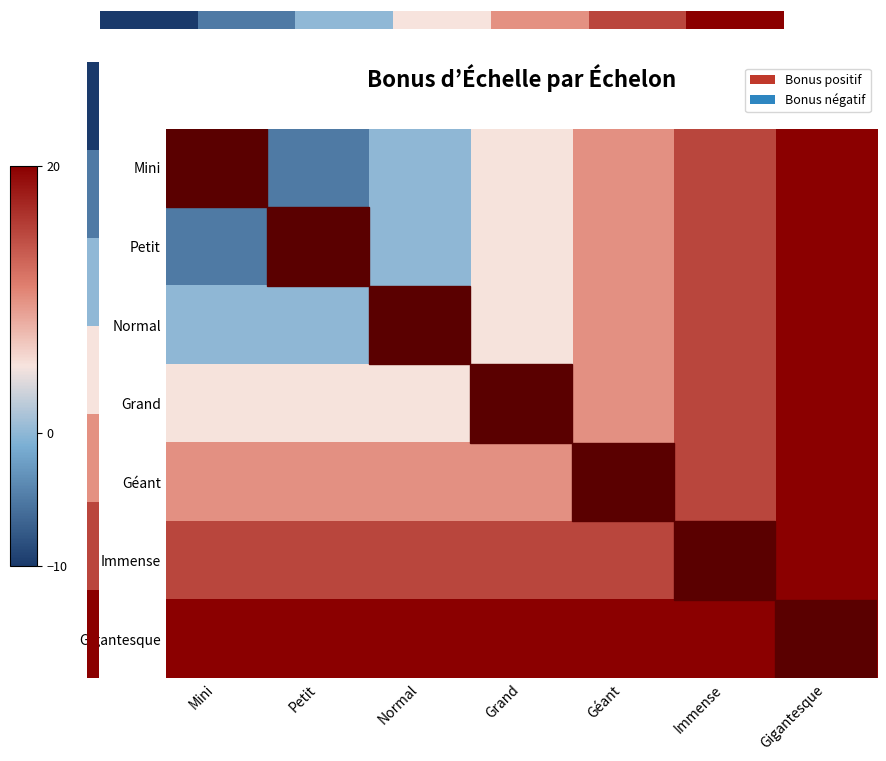

Reading left to right, list all the values displayed in this chart.

Mini: Mini=-10	Petit=-5	Normal=0	Grand=5	Géant=10	Immense=15	Gigantesque=20
Petit: Mini=-5	Petit=-5	Normal=0	Grand=5	Géant=10	Immense=15	Gigantesque=20
Normal: Mini=0	Petit=0	Normal=0	Grand=5	Géant=10	Immense=15	Gigantesque=20
Grand: Mini=5	Petit=5	Normal=5	Grand=5	Géant=10	Immense=15	Gigantesque=20
Géant: Mini=10	Petit=10	Normal=10	Grand=10	Géant=10	Immense=15	Gigantesque=20
Immense: Mini=15	Petit=15	Normal=15	Grand=15	Géant=15	Immense=15	Gigantesque=20
Gigantesque: Mini=20	Petit=20	Normal=20	Grand=20	Géant=20	Immense=20	Gigantesque=20